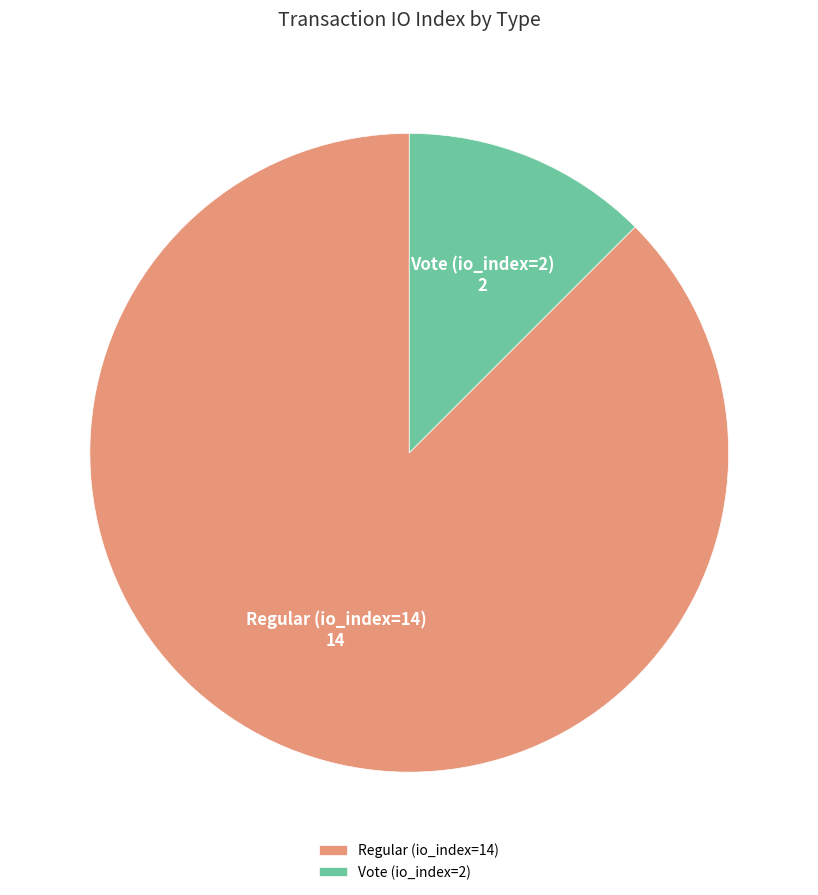

The Regular (io_index=14) slice represents 88% of the pie. True or false?

True